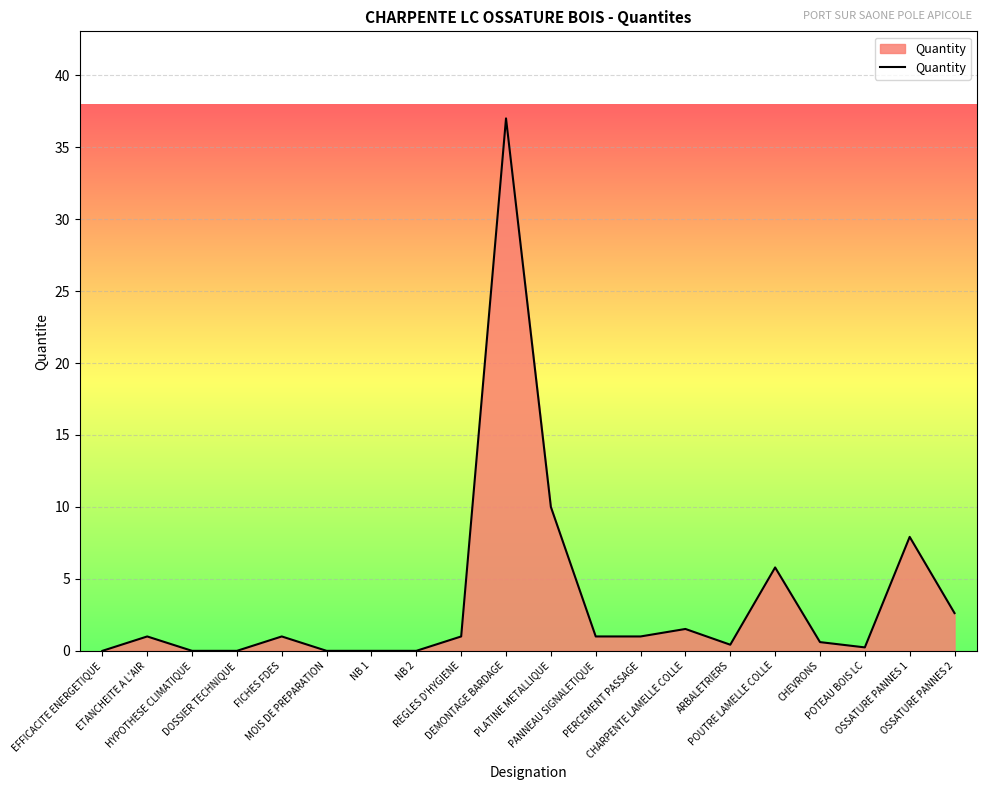

What is the ratio of the value at POUTRE LAMELLE COLLE to the value at DEMONTAGE BARDAGE?

0.2